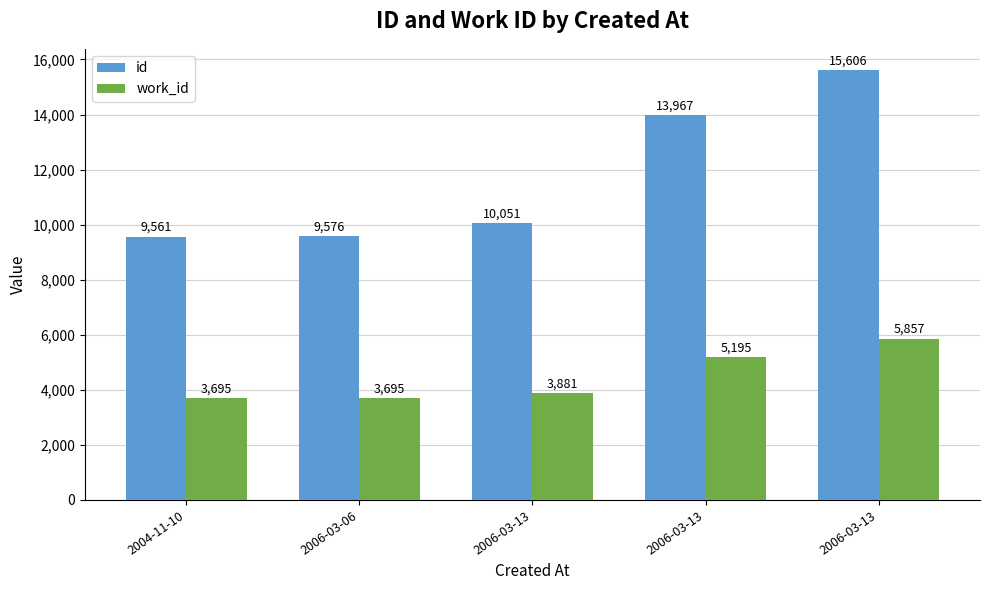

Rank the series by their average value, from highest to lowest.

id, work_id